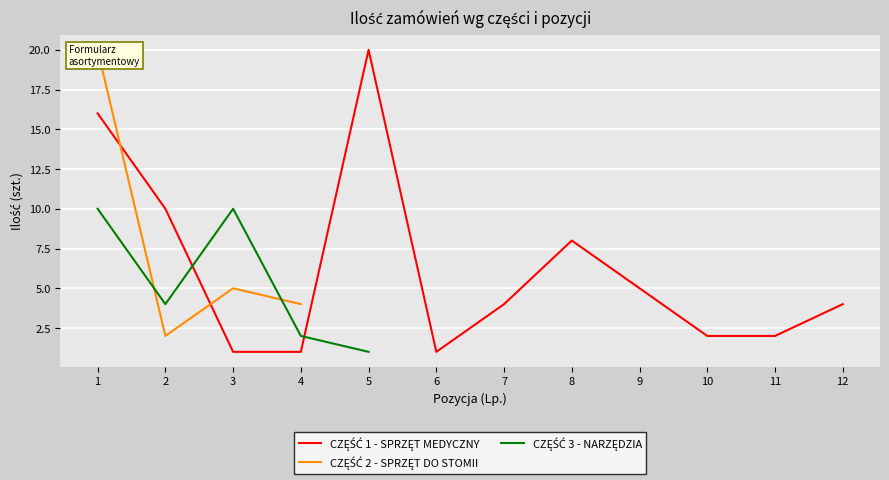

Between 2 and 11, which series saw the biggest shift?

CZĘŚĆ 1 - SPRZĘT MEDYCZNY